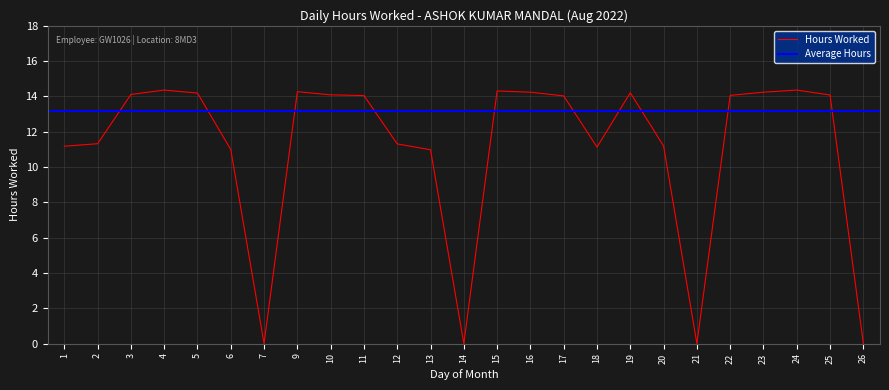

Reading right to left, list all the values displayed in this chart.

26=0.0	25=14.1	24=14.4	23=14.2	22=14.1	21=0.0	20=11.2	19=14.2	18=11.1	17=14.0	16=14.2	15=14.3	14=0.0	13=11.0	12=11.3	11=14.1	10=14.1	9=14.3	7=0.0	6=11.0	5=14.2	4=14.4	3=14.1	2=11.3	1=11.2